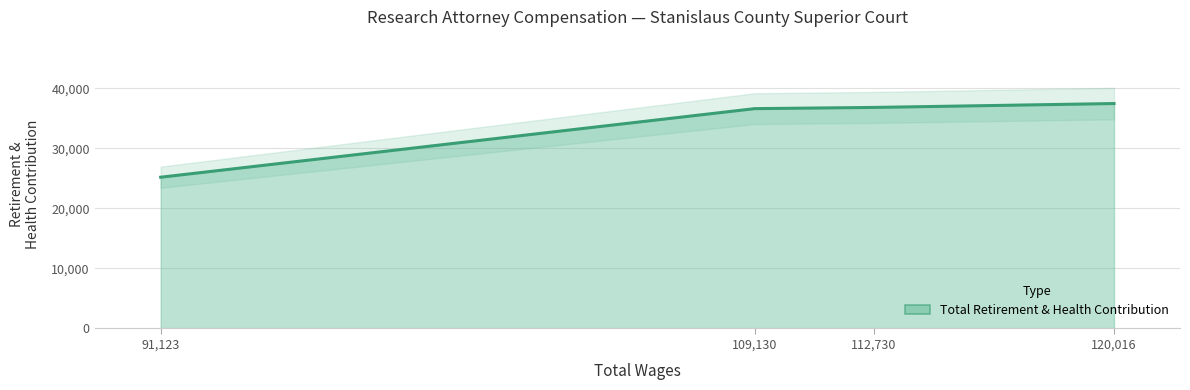

At which label does the data first exceed 36809?

120016